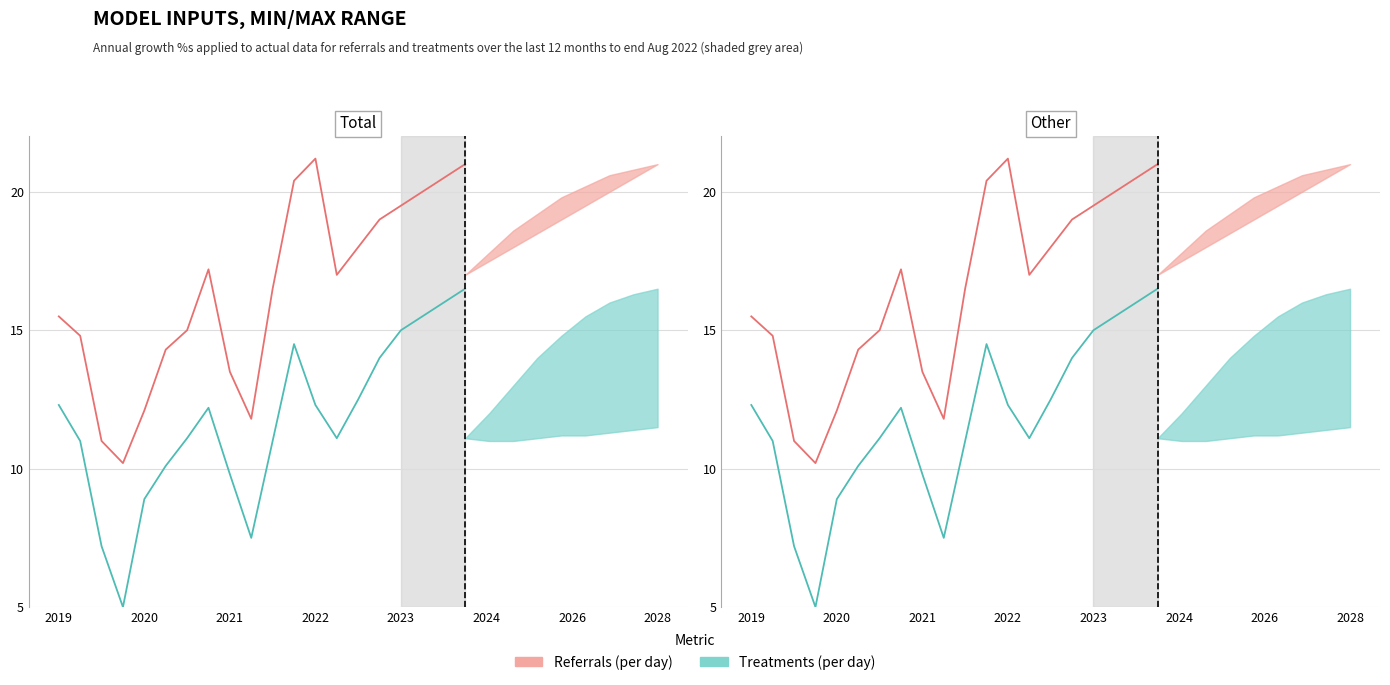

The value of Treatments (per day) at 2022 is 12.3. True or false?

True